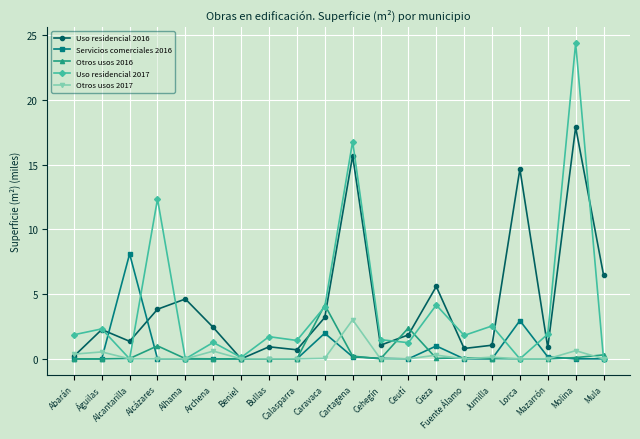

Between which two adjacent categories do Uso residencial 2016 and Otros usos 2017 first intersect?

Abarán and Águilas